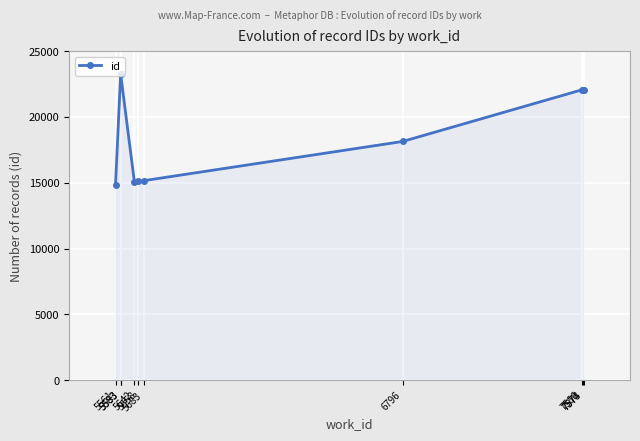

How many interior local peaks (higher than both neighbors) does the data have?

1